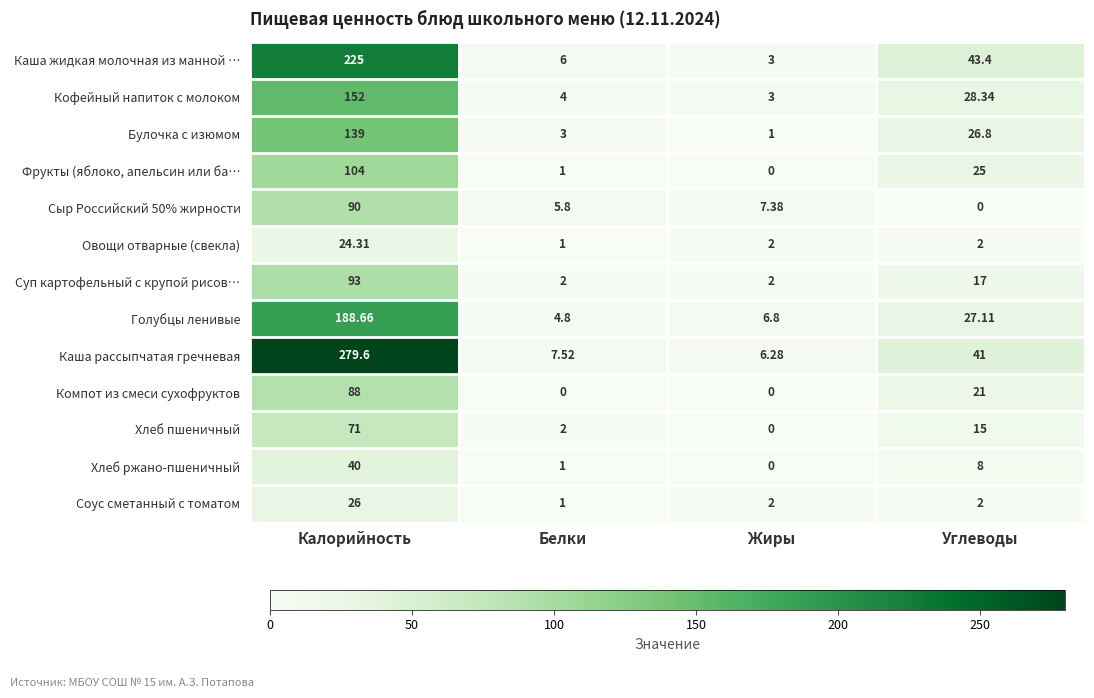

At which category is the sum across all series the highest?

Калорийность